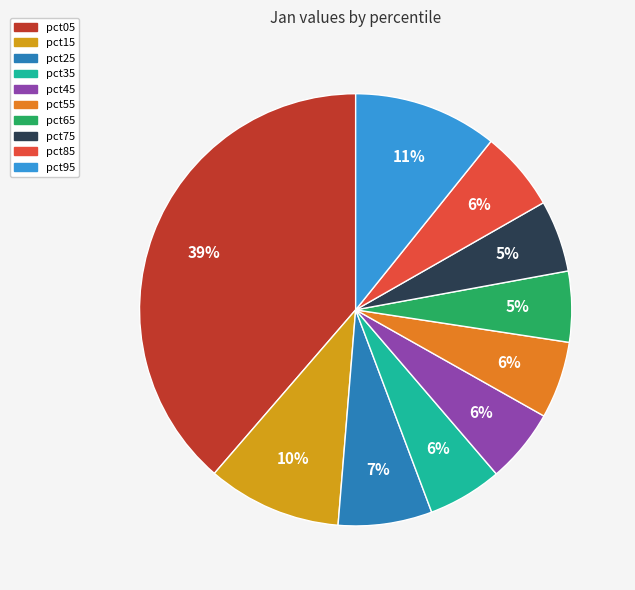

Which category has the biggest portion of the pie?

pct05